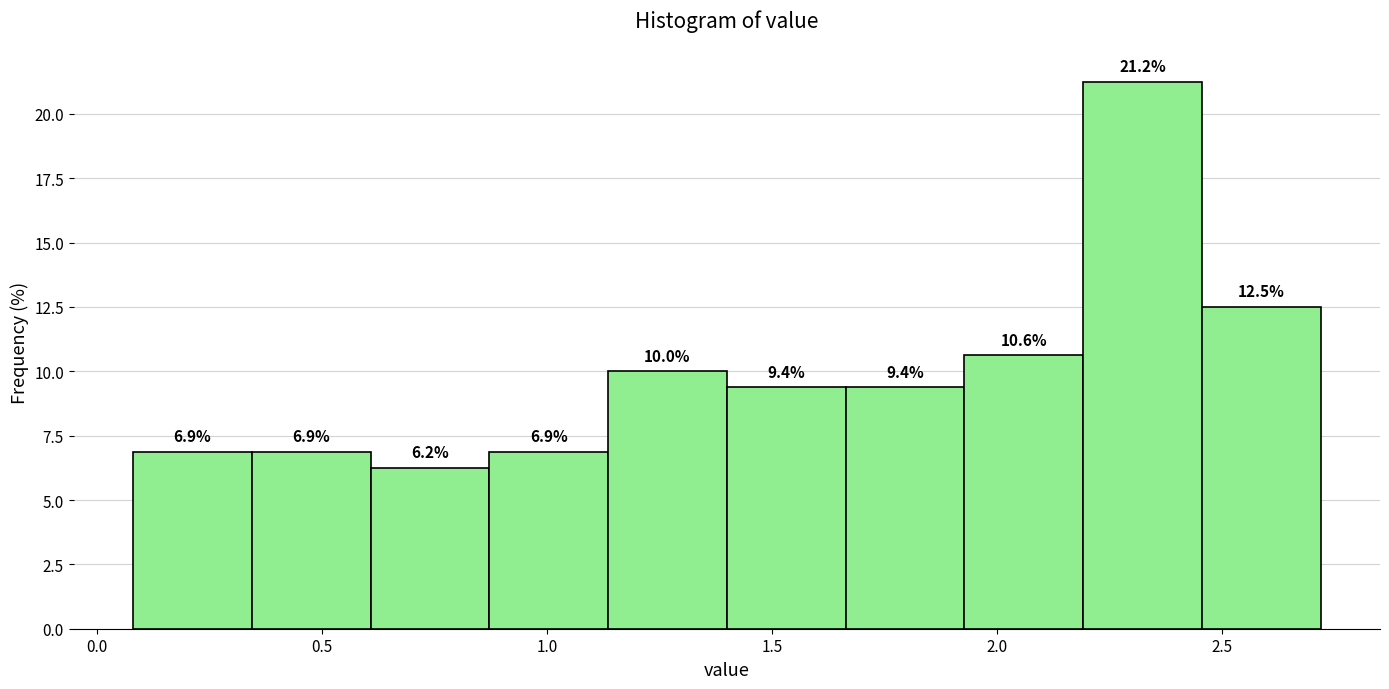

How tall is the bar that spans 0.85 to 1.15 on the x-axis? The bar edges are not printed on the chart, so give them approximately, as read against the axis.

6.9